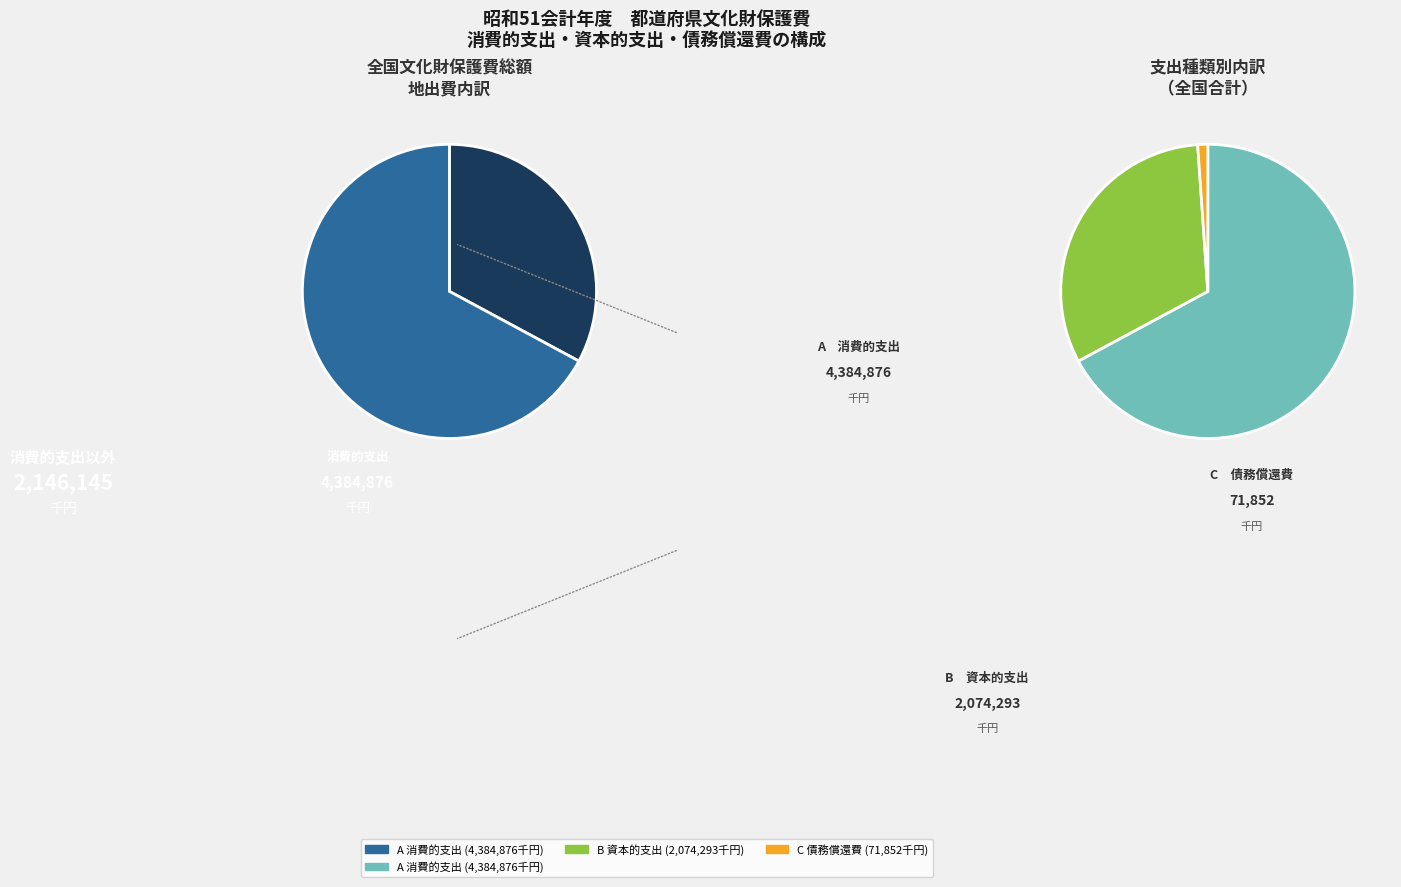

To the nearest percent, what is the average slice percentage?

33%